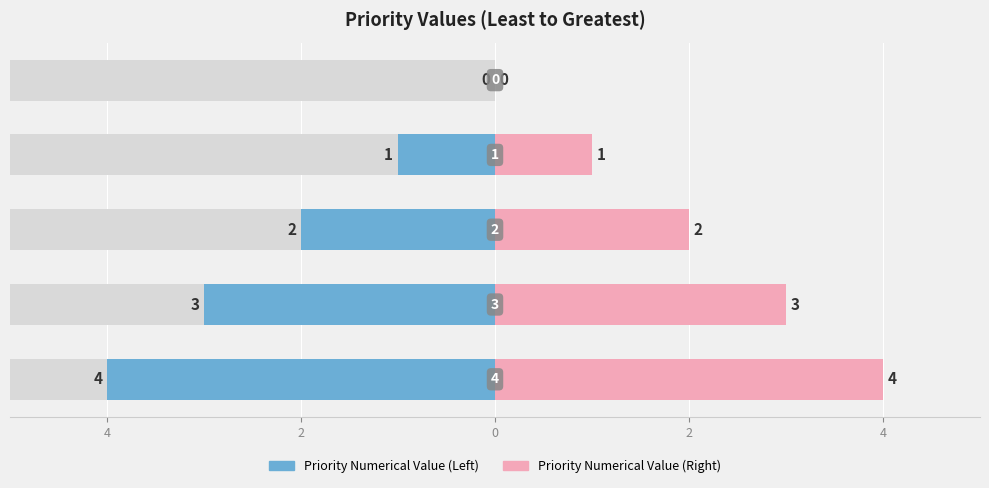

How many bars are there in total?

5